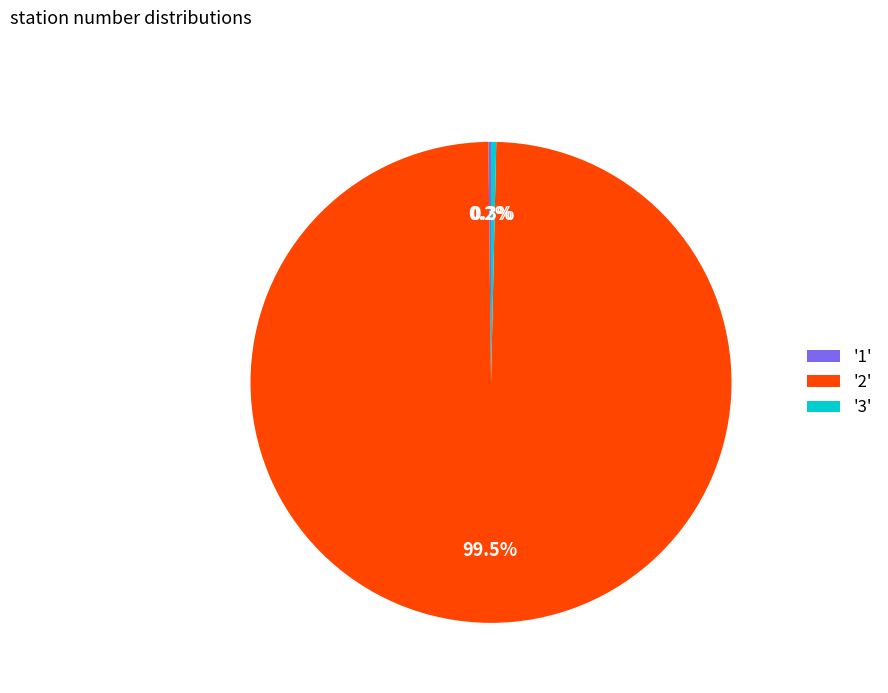

To the nearest percent, what is the average slice percentage?

33%